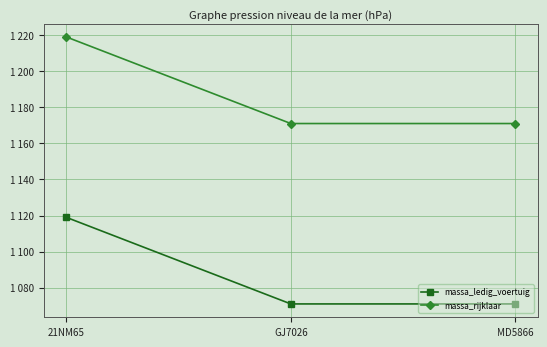

Does the chart have visible grid lines?

Yes